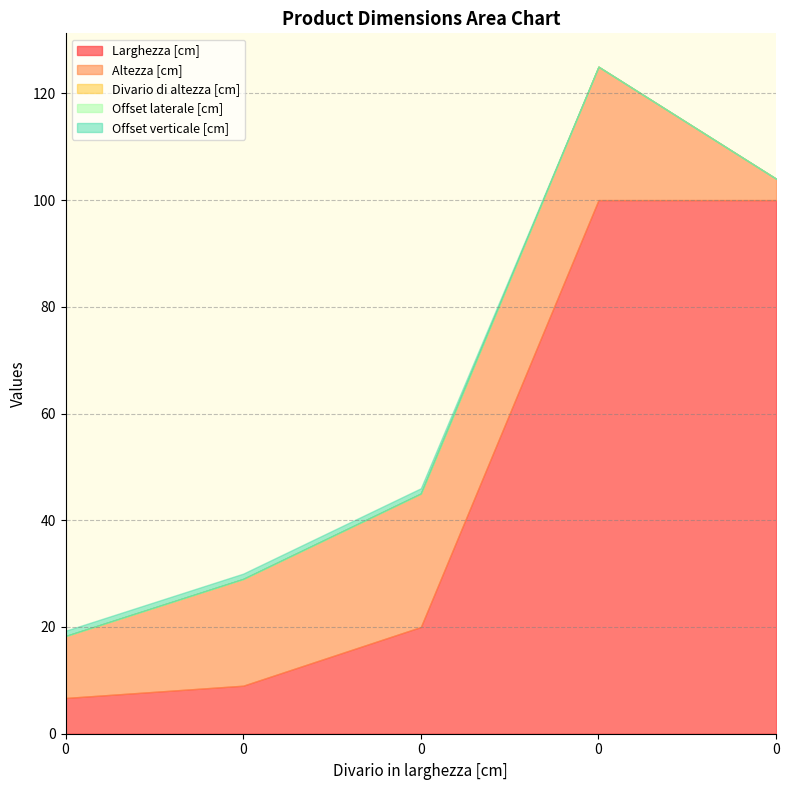

True or false: Larghezza [cm] and Offset verticale [cm] cross at least once.

False